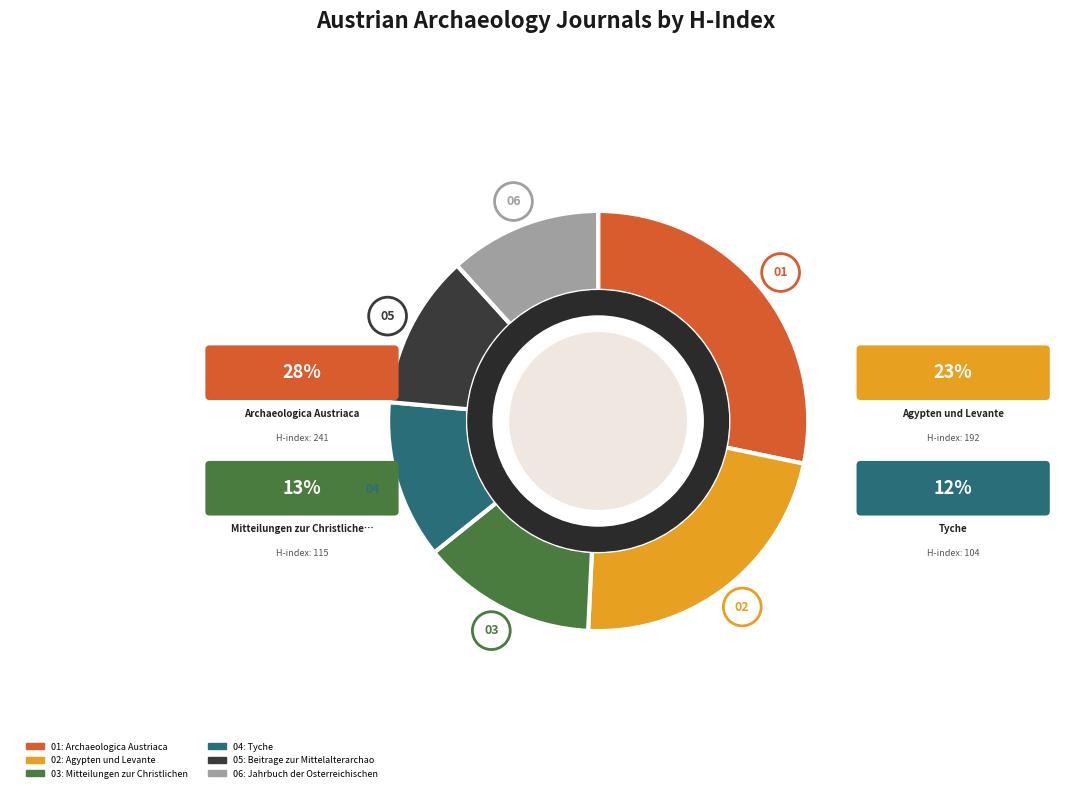

What percentage do Jahrbuch der Osterreichischen Byzantinistik and Beitrage zur Mittelalterarchaologie together represent?

23.6%